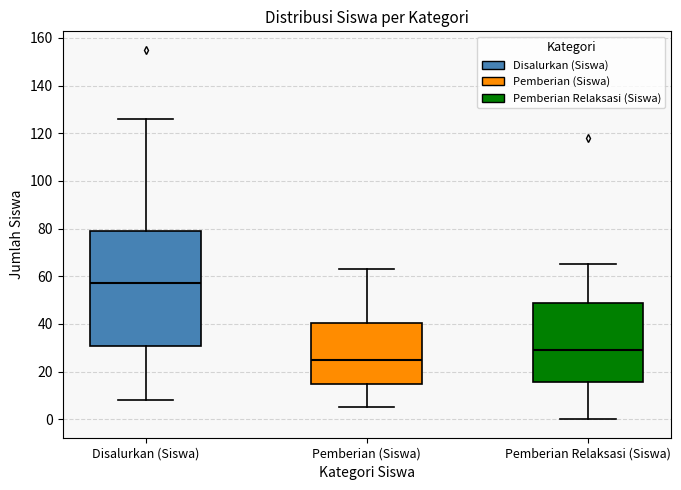

Reading left to right, transcribe this box plot: for each box, give where its median line is, the range the box spans, and where its two whiskers end, as read against the y-axis. The values are not printed on the chart, so give them approximately, as read against the axis.

Disalurkan (Siswa): median 58, box 30 to 80, whiskers 8 to 126
Pemberian (Siswa): median 26, box 14 to 40, whiskers 6 to 64
Pemberian Relaksasi (Siswa): median 30, box 16 to 48, whiskers 0 to 66